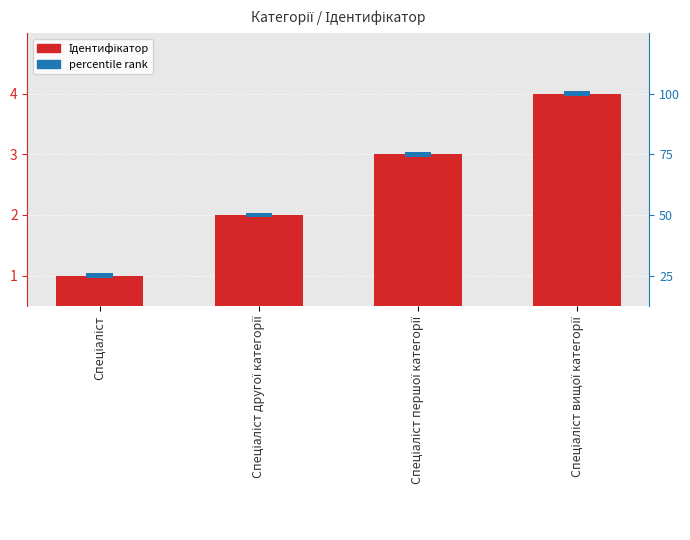

What is the difference between the maximum and minimum values?

3